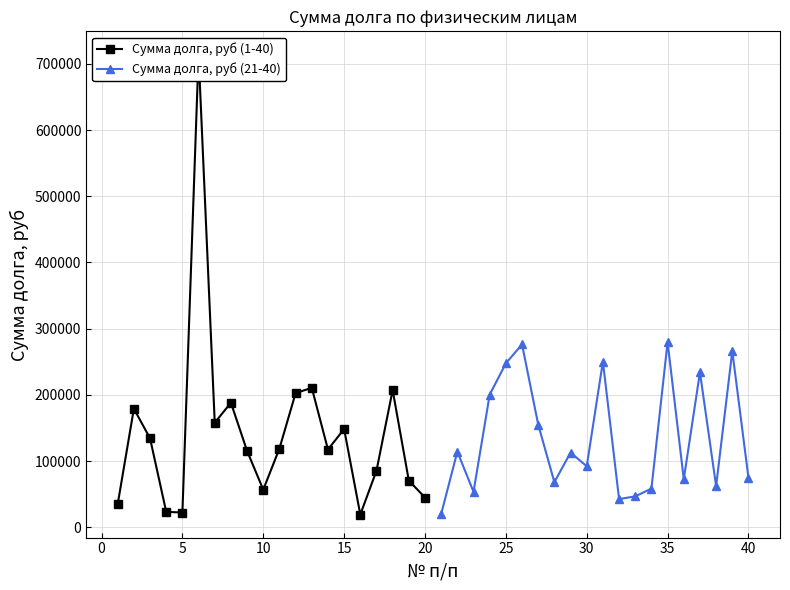

What is the difference between the maximum and minimum values in the Сумма долга, руб (1-40) series?

694785.1